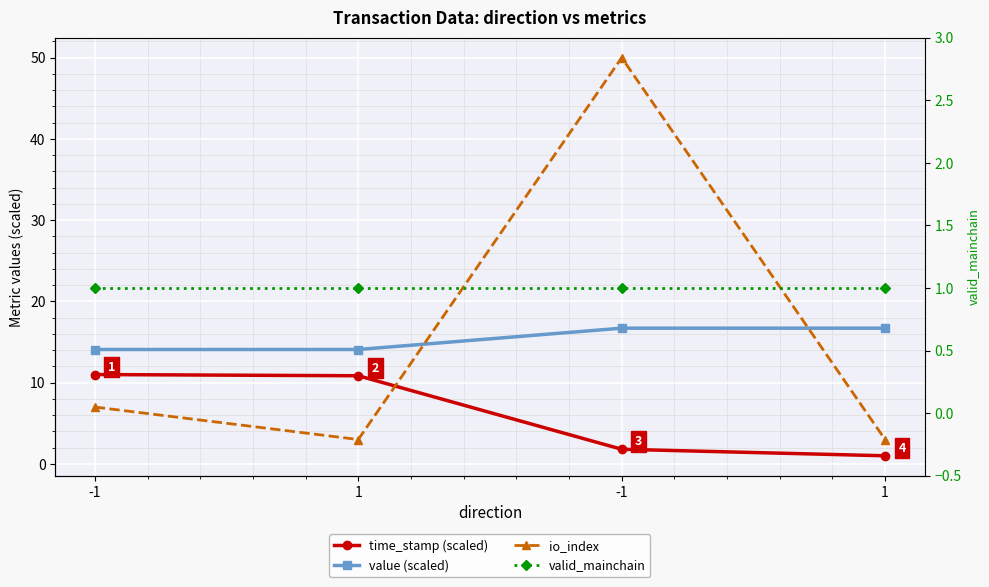

What value does the valid_mainchain series have at 1?

1.0